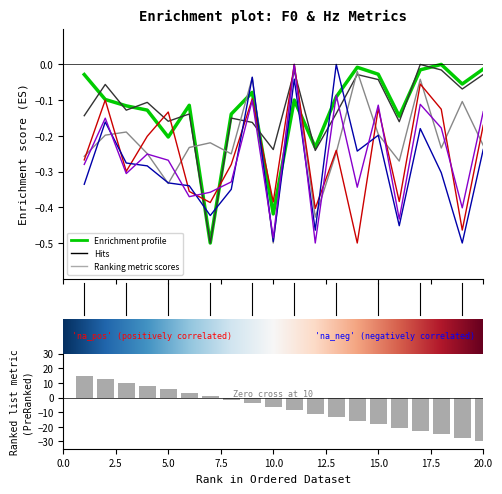

Which label corresponds to the largest value in the chart?

18